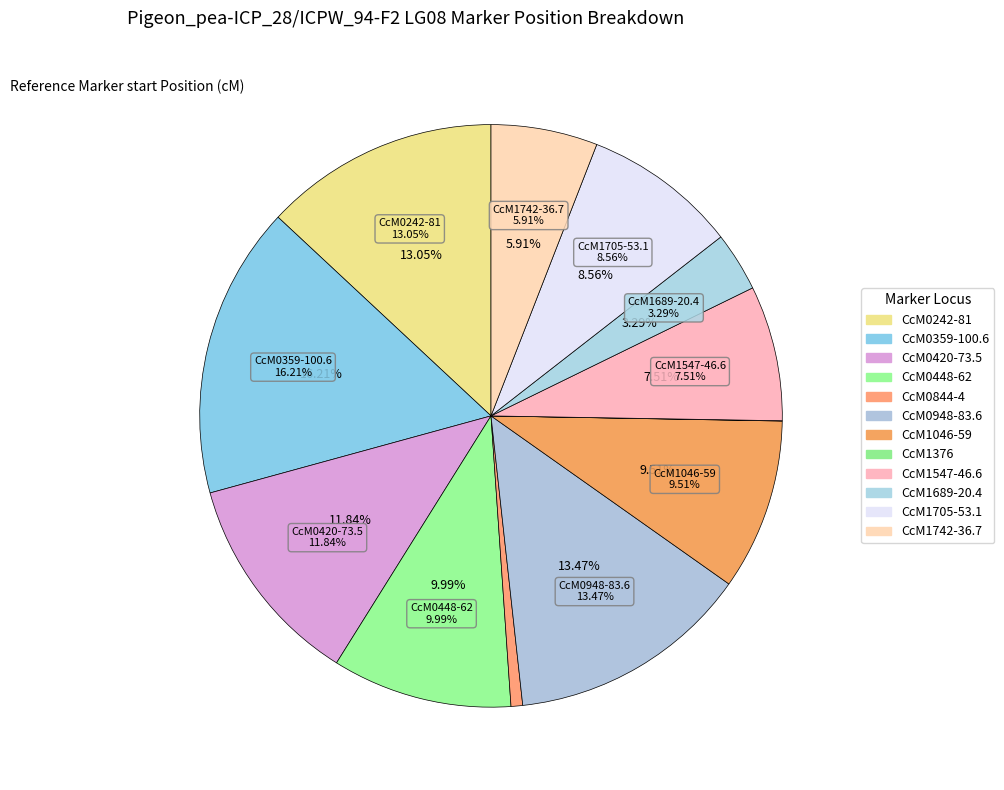

What percentage is the CcM1046-59 slice, to the nearest percent?

10%